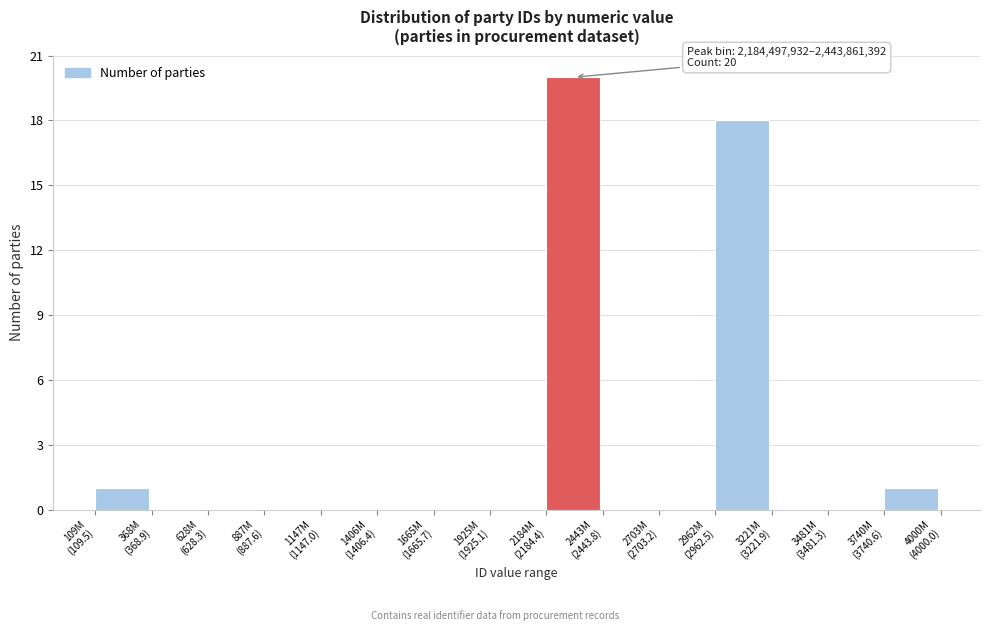

What is the sum of all values?

40